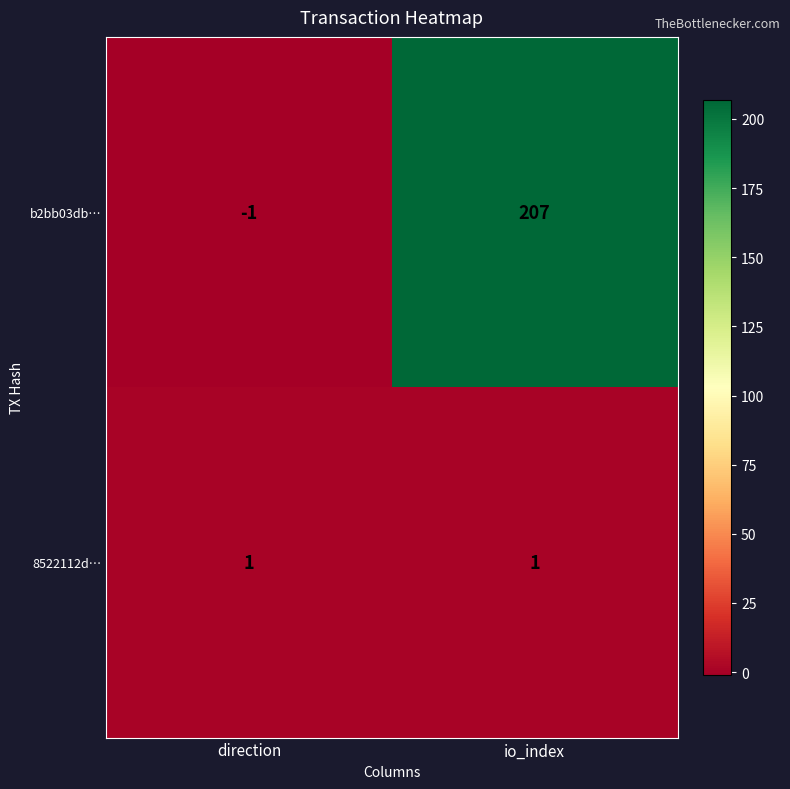

Is the value of b2bb03db… at direction greater than the value of 8522112d… at io_index?

No